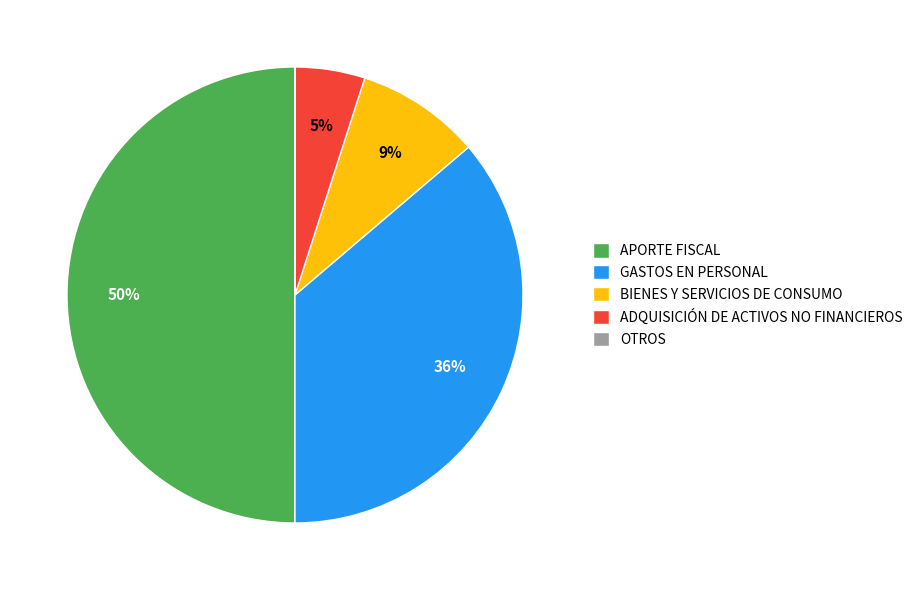

True or false: APORTE FISCAL accounts for 50% of the total.

True